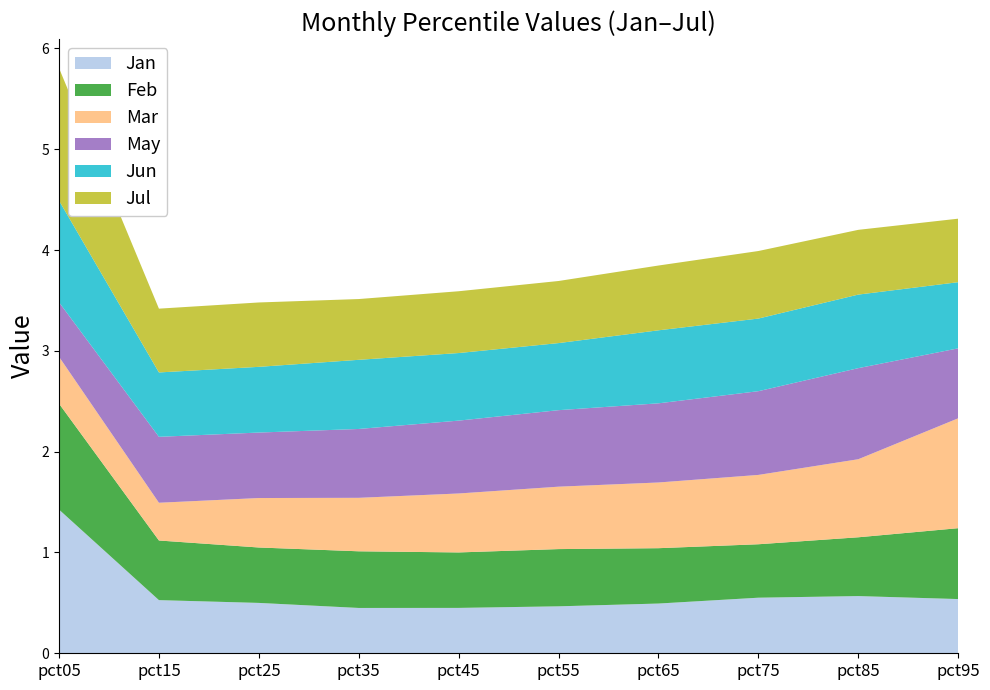

Reading left to right, list all the values displayed in this chart.

Jan: pct05=1.4	pct15=0.5	pct25=0.5	pct35=0.4	pct45=0.5	pct55=0.5	pct65=0.5	pct75=0.6	pct85=0.6	pct95=0.5
Feb: pct05=1.1	pct15=0.6	pct25=0.5	pct35=0.6	pct45=0.6	pct55=0.6	pct65=0.5	pct75=0.5	pct85=0.6	pct95=0.7
Mar: pct05=0.5	pct15=0.4	pct25=0.5	pct35=0.5	pct45=0.6	pct55=0.6	pct65=0.7	pct75=0.7	pct85=0.8	pct95=1.1
May: pct05=0.5	pct15=0.7	pct25=0.6	pct35=0.7	pct45=0.7	pct55=0.8	pct65=0.8	pct75=0.8	pct85=0.9	pct95=0.7
Jun: pct05=1.0	pct15=0.6	pct25=0.7	pct35=0.7	pct45=0.7	pct55=0.7	pct65=0.7	pct75=0.7	pct85=0.7	pct95=0.7
Jul: pct05=1.3	pct15=0.6	pct25=0.6	pct35=0.6	pct45=0.6	pct55=0.6	pct65=0.6	pct75=0.7	pct85=0.6	pct95=0.6